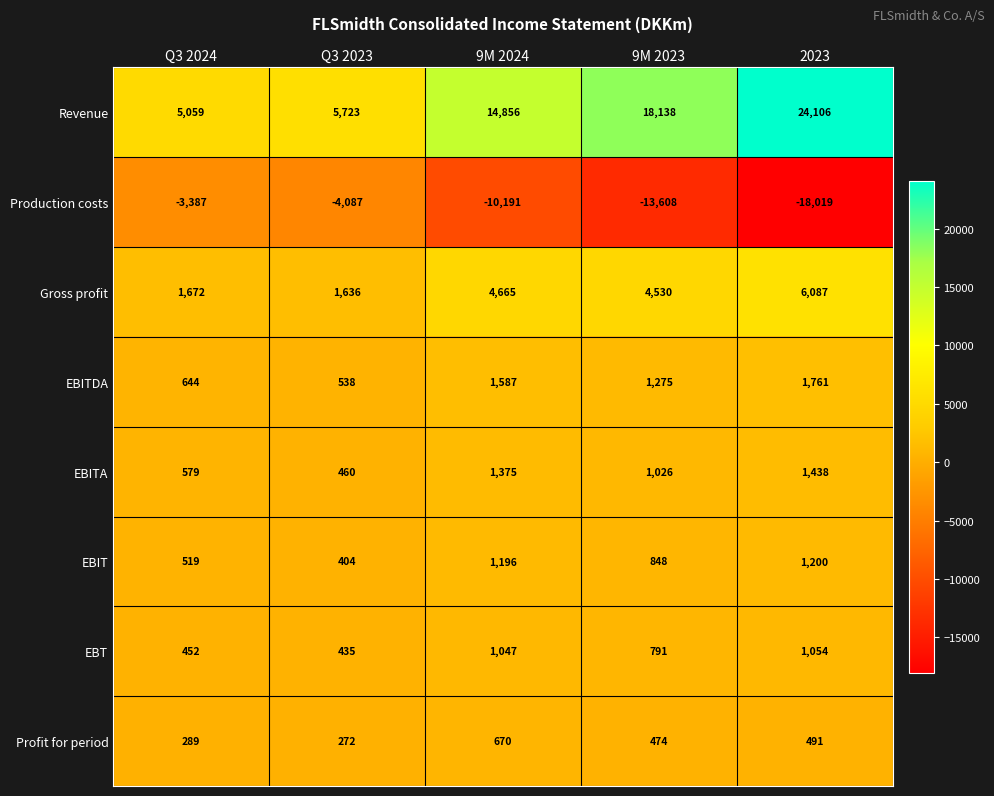

Where is Production costs nearest to the value -10703?

9M 2024